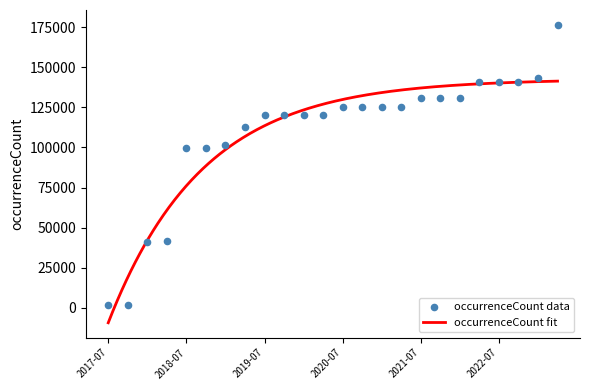

Between 2021-10-01 and 2017-10-12, which is larger?

2021-10-01